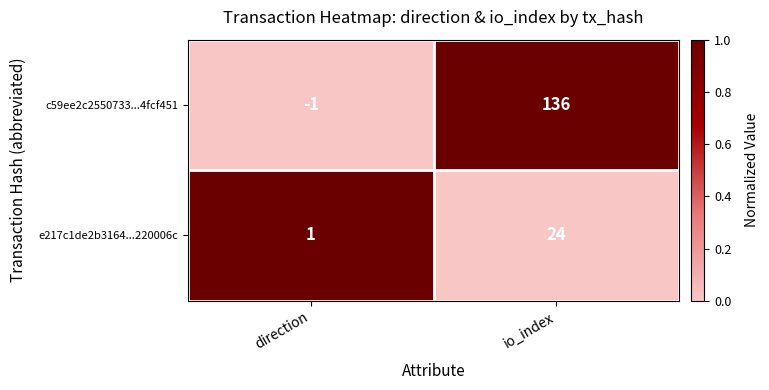

Rank the series by their maximum value, from highest to lowest.

c59ee2c2550733...4fcf451, e217c1de2b3164...220006c